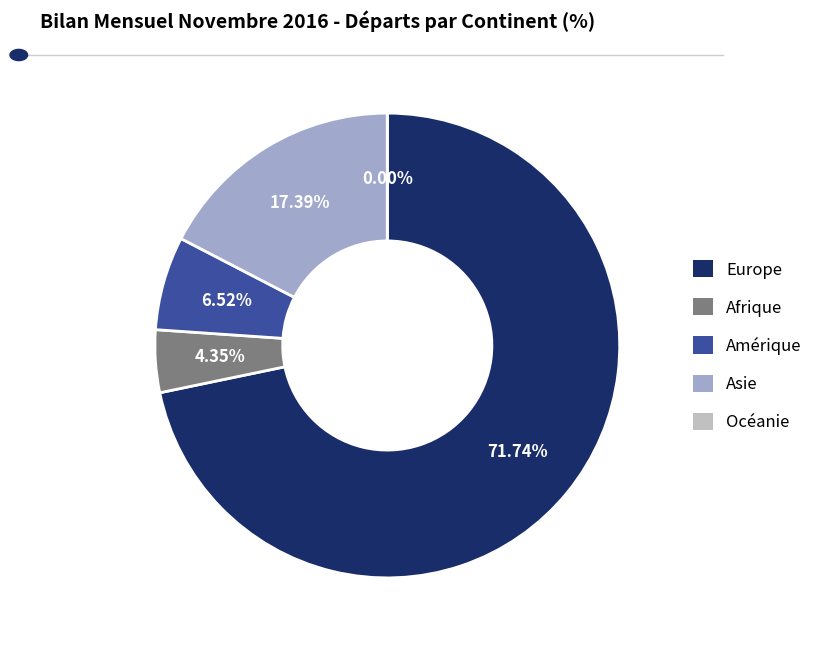

Rank the categories by value from highest to lowest.

Europe, Asie, Amérique, Afrique, Océanie